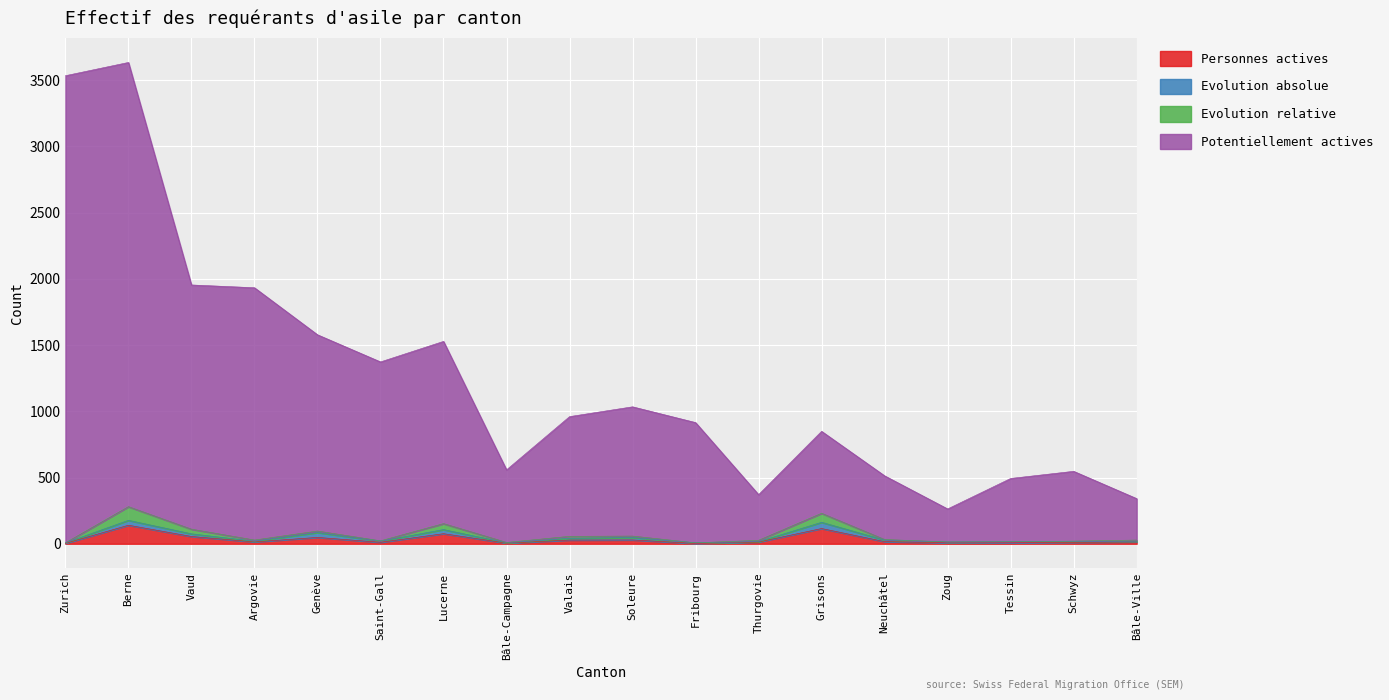

What is the difference between the maximum and second lowest values in the Personnes actives series?

137